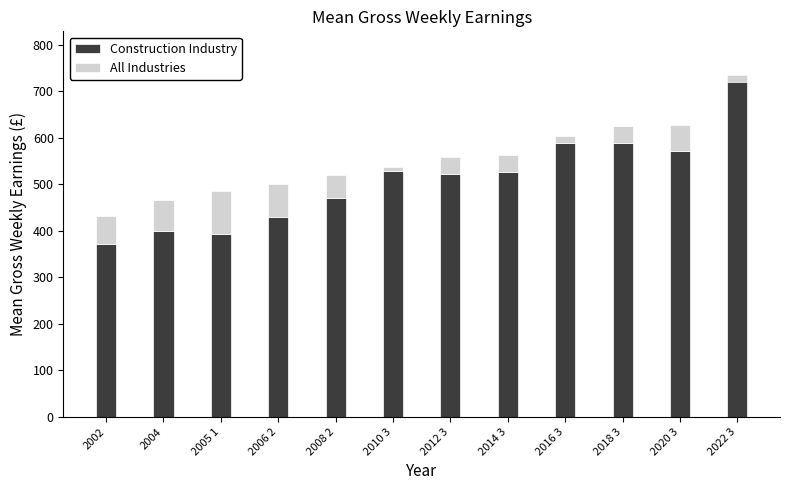

What is the value of the Construction Industry bar at the 5th from the left?

470.3